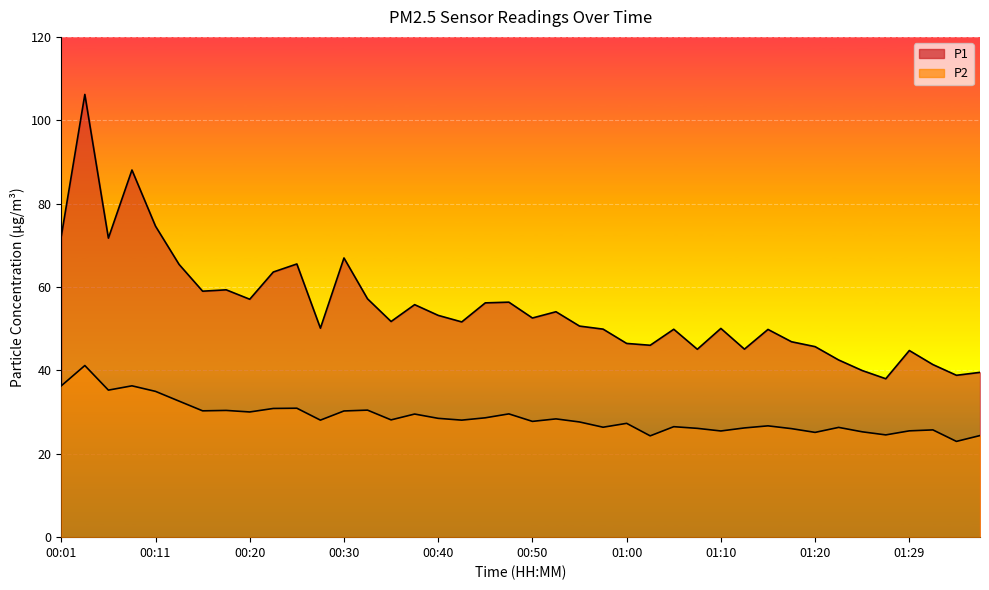

Reading left to right, extract all data points from this chart.

P1: 00:01=72.2	00:03=106.2	00:06=71.7	00:08=88.1	00:11=74.6	00:13=65.4	00:15=59.0	00:18=59.3	00:20=57.1	00:23=63.6	00:25=65.5	00:28=50.1	00:30=67.0	00:33=57.2	00:35=51.7	00:38=55.8	00:40=53.2	00:42=51.6	00:45=56.2	00:47=56.4	00:50=52.6	00:52=54.1	00:55=50.6	00:57=49.9	01:00=46.5	01:02=46.0	01:05=49.9	01:07=45.1	01:10=50.1	01:12=45.1	01:15=49.8	01:17=46.9	01:20=45.7	01:22=42.5	01:24=40.0	01:27=38.0	01:29=44.8	01:32=41.4	01:34=38.8	01:37=39.5
P2: 00:01=36.3	00:03=41.2	00:06=35.3	00:08=36.3	00:11=35.0	00:13=32.6	00:15=30.3	00:18=30.4	00:20=30.0	00:23=30.9	00:25=30.9	00:28=28.1	00:30=30.3	00:33=30.5	00:35=28.1	00:38=29.5	00:40=28.5	00:42=28.1	00:45=28.6	00:47=29.6	00:50=27.8	00:52=28.4	00:55=27.6	00:57=26.4	01:00=27.3	01:02=24.3	01:05=26.5	01:07=26.1	01:10=25.5	01:12=26.2	01:15=26.7	01:17=26.0	01:20=25.1	01:22=26.3	01:24=25.3	01:27=24.5	01:29=25.5	01:32=25.7	01:34=23.0	01:37=24.4